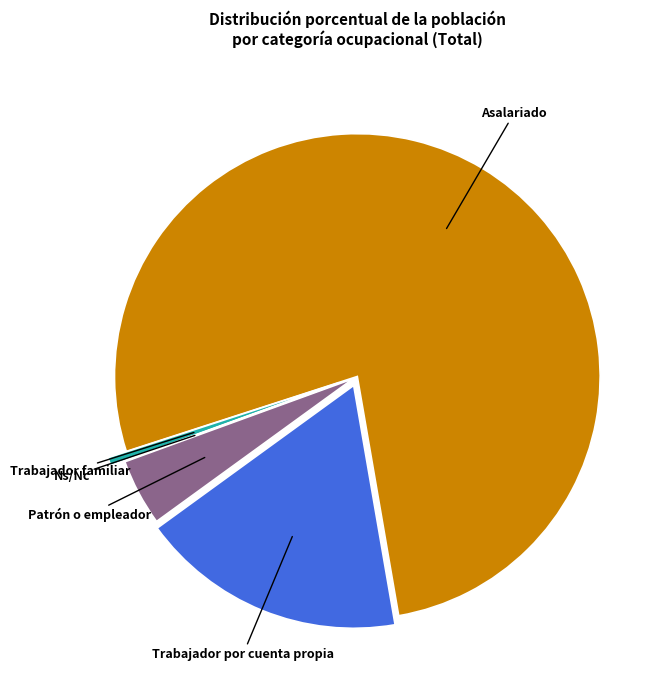

Is the sum of Trabajador por cuenta propia and Asalariado greater than half?

Yes